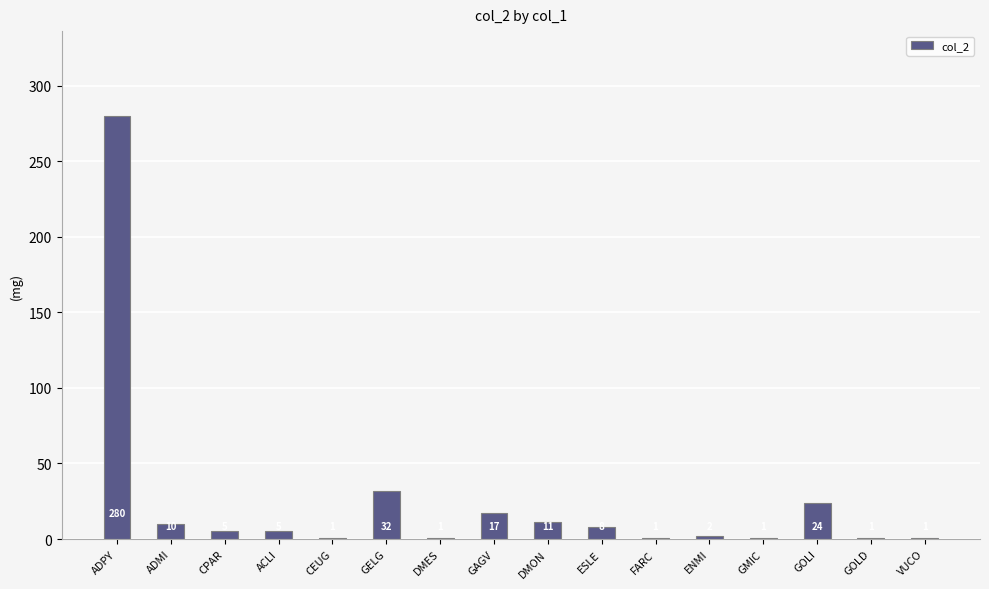

What is the average value?

25